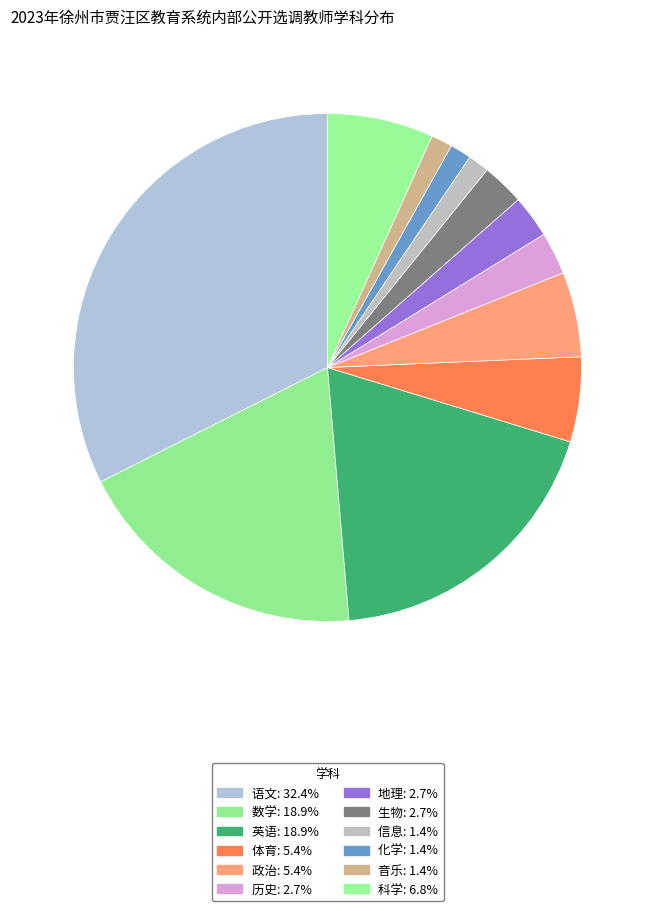

Count the number of slices in the pie.

12